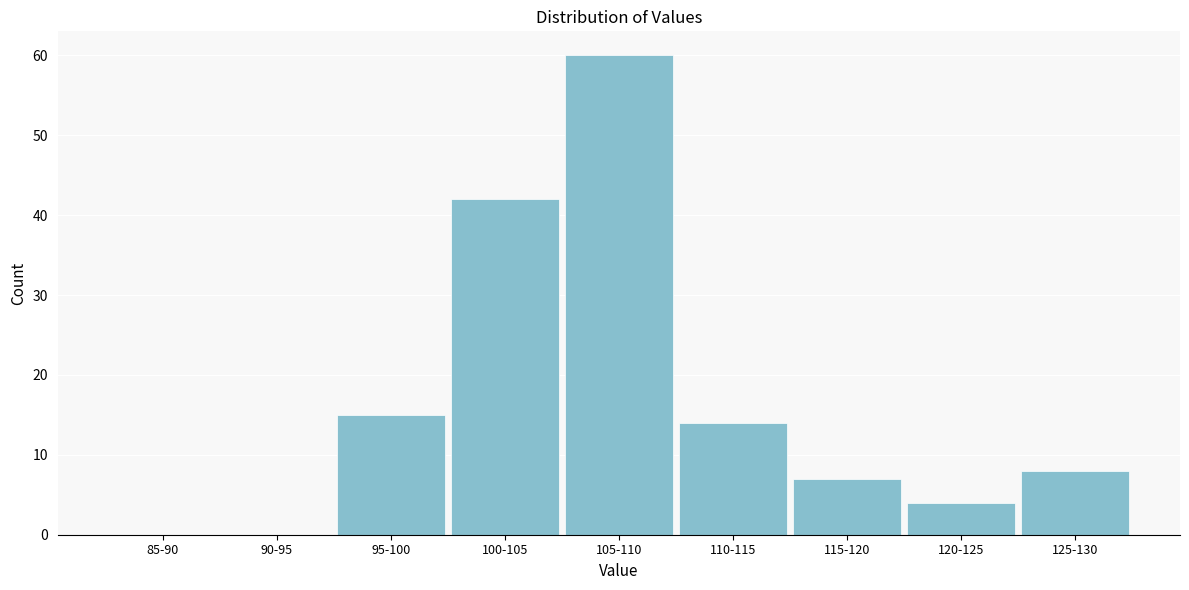

Reading right to left, extract all data points from this chart.

125-130=8	120-125=4	115-120=7	110-115=14	105-110=60	100-105=42	95-100=15	90-95=0	85-90=0